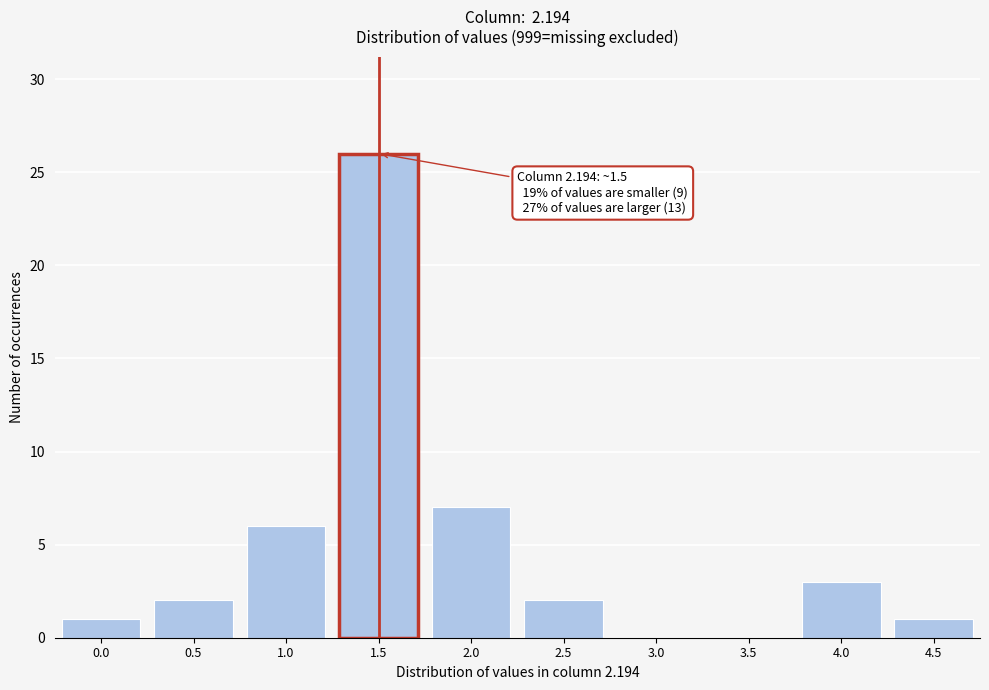

Reading right to left, list all the values displayed in this chart.

4.5=1	4.0=3	3.5=0	3.0=0	2.5=2	2.0=7	1.5=26	1.0=6	0.5=2	0.0=1